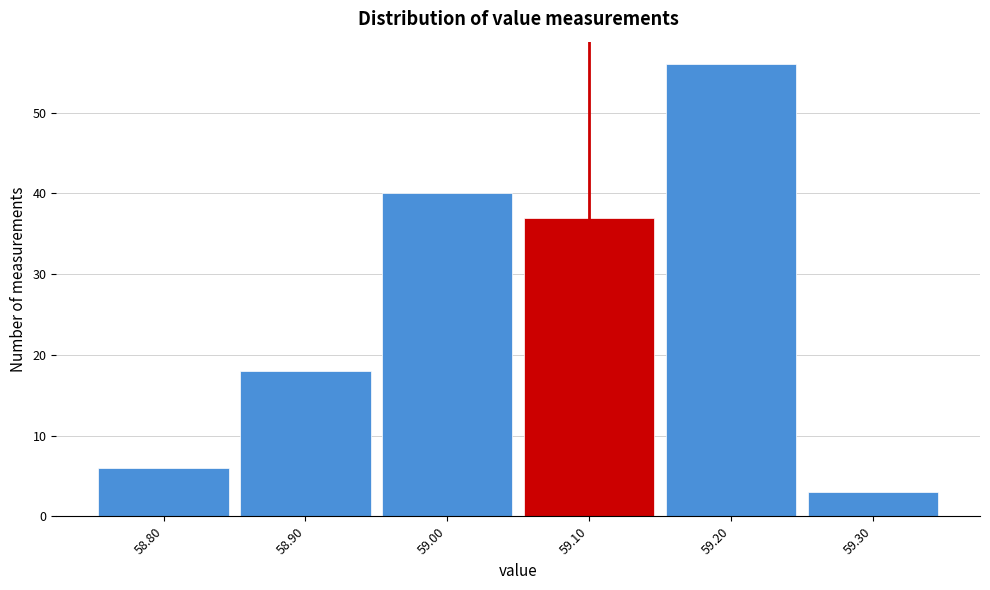

Reading left to right, list every bar in this chart as the range it spans on the x-axis followed by its height. The values are not printed on the chart, so give them approximately, as read against the axis.

58.75 to 58.85: 6
58.85 to 58.95: 18
58.95 to 59.05: 40
59.05 to 59.15: 37
59.15 to 59.25: 56
59.25 to 59.35: 3